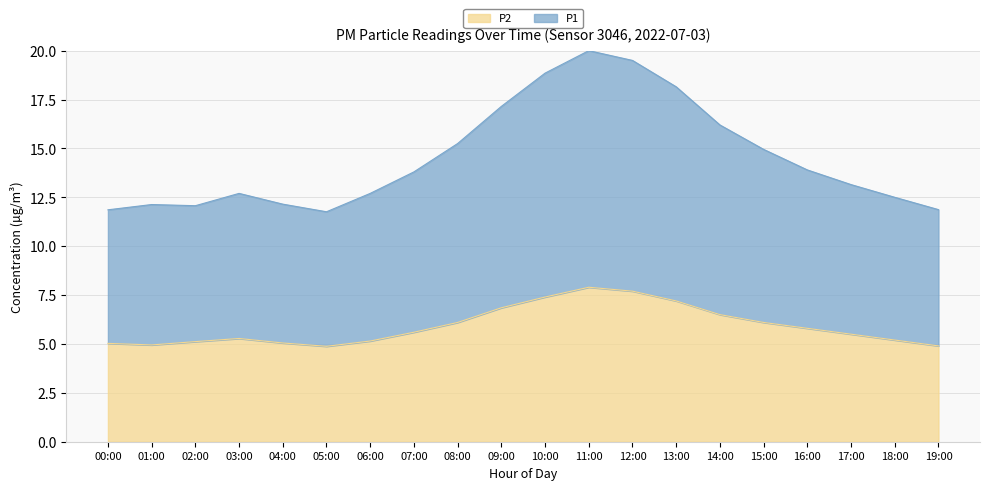

Where is P1 nearest to the value 15?

15:00